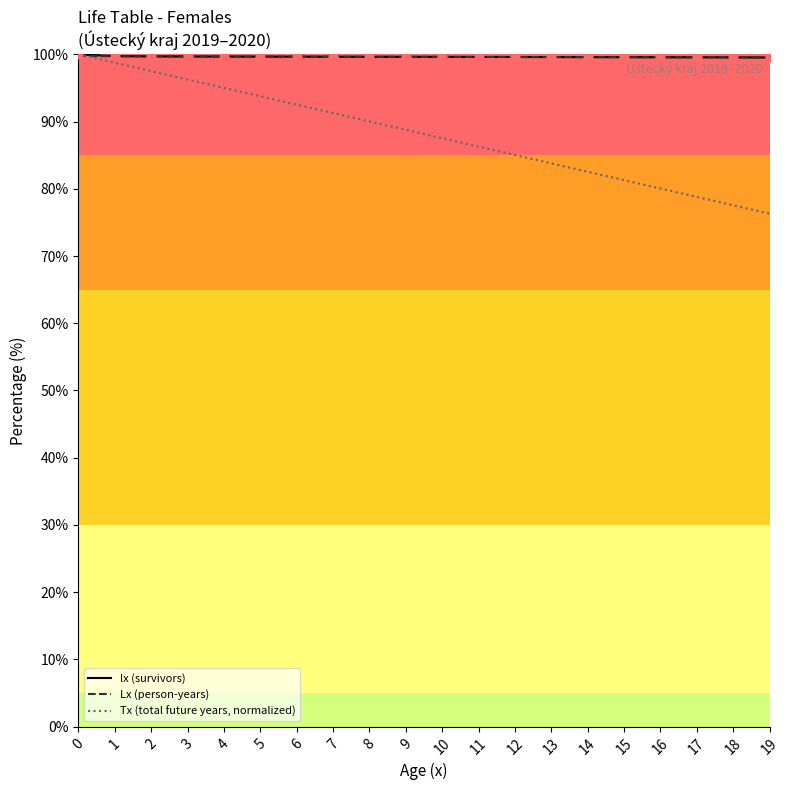

Is the value of Tx (total future years, normalized) at 15 greater than the value of lx (survivors) at 8?

No